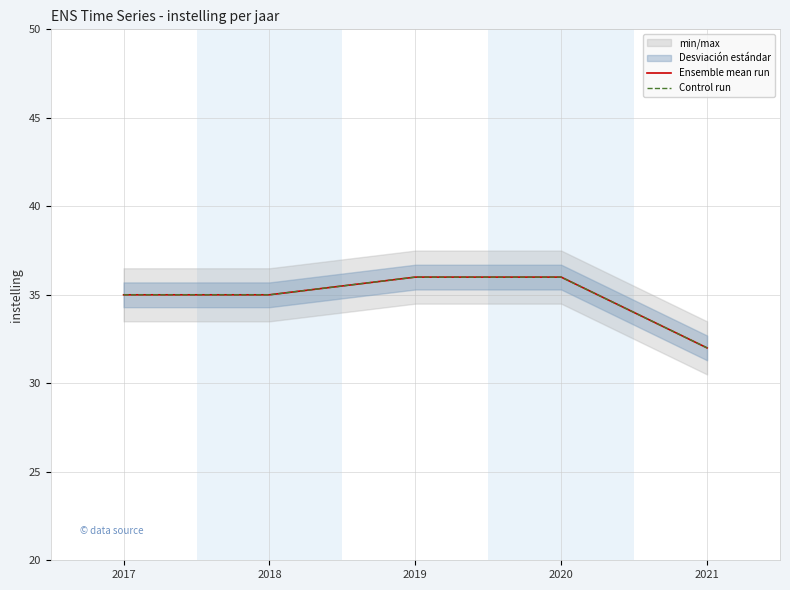

The value of Ensemble mean run at 2019 is 36. True or false?

True